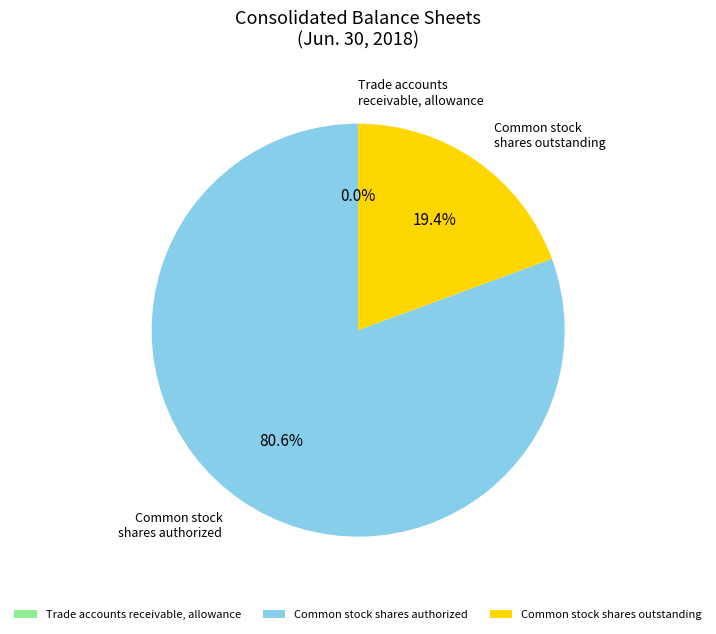

Is there a majority slice in this chart?

Yes